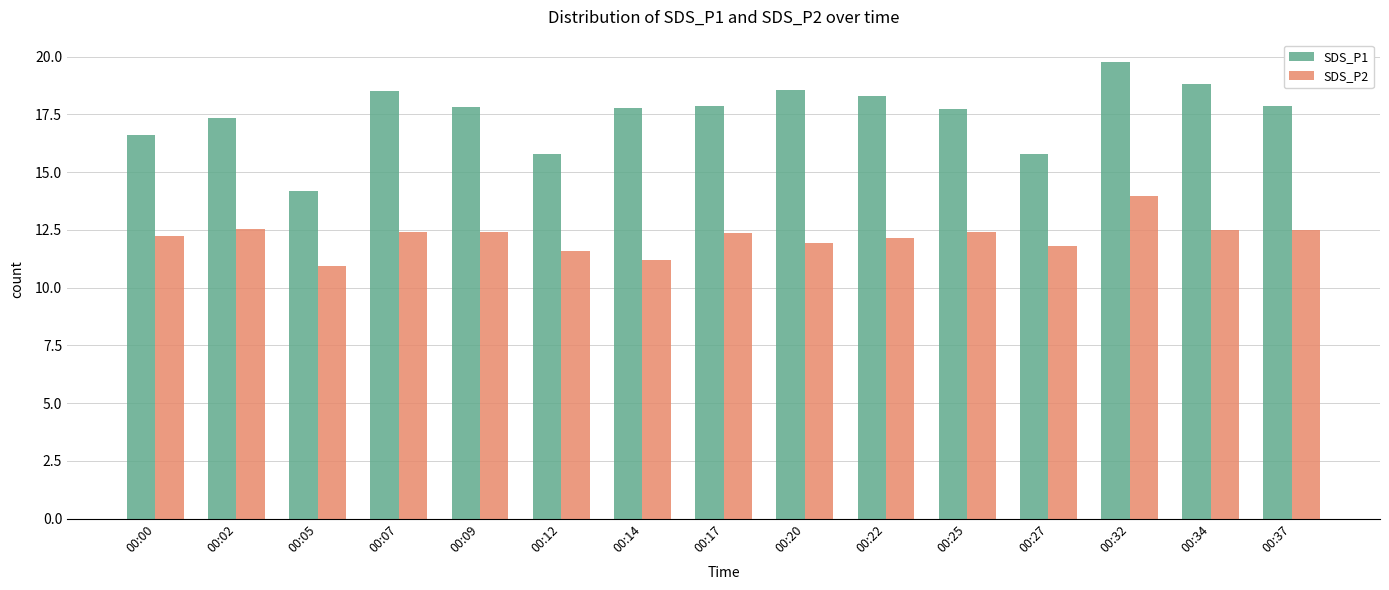

At which category does the chart reach its peak across all series?

00:32